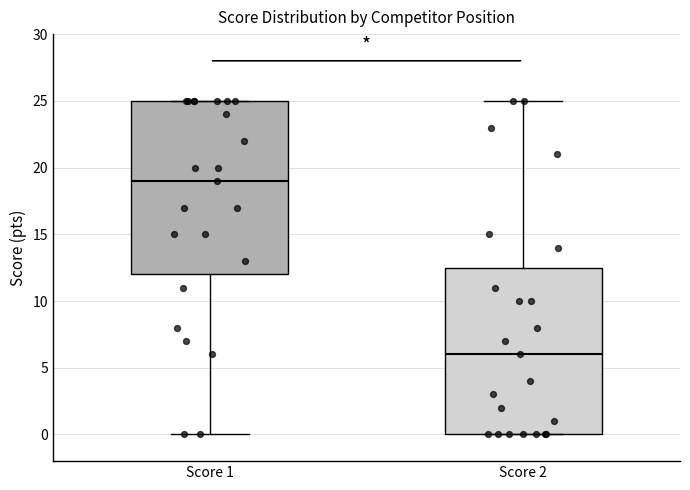

Which box is the tallest, from its lower edge to its upper edge?

Score 1